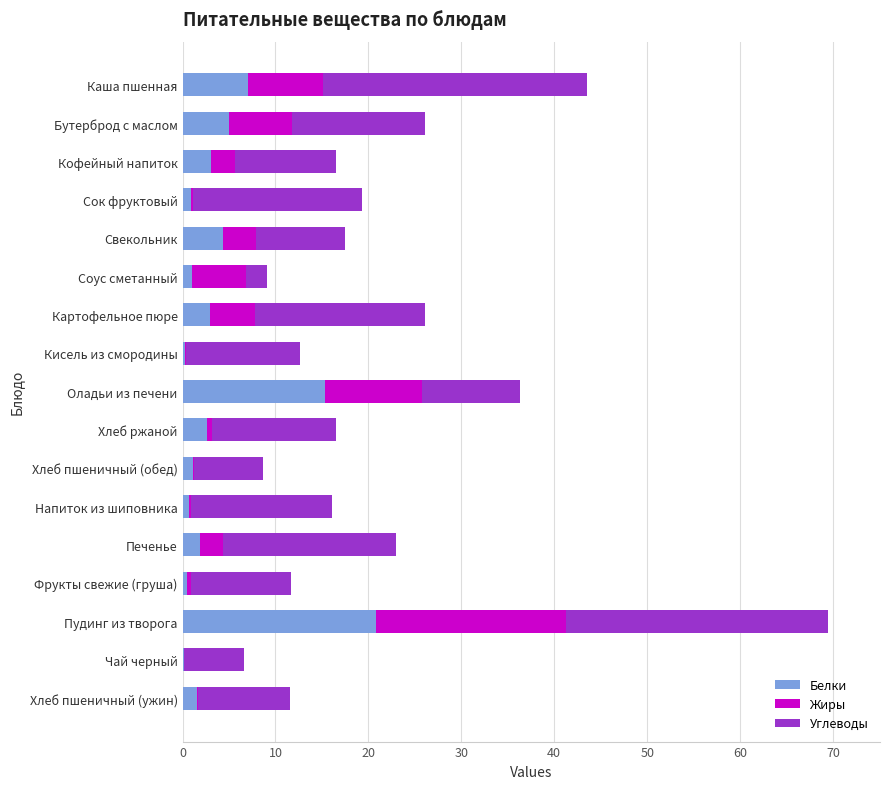

What is the total value across all series at Оладьи из печени?

36.3